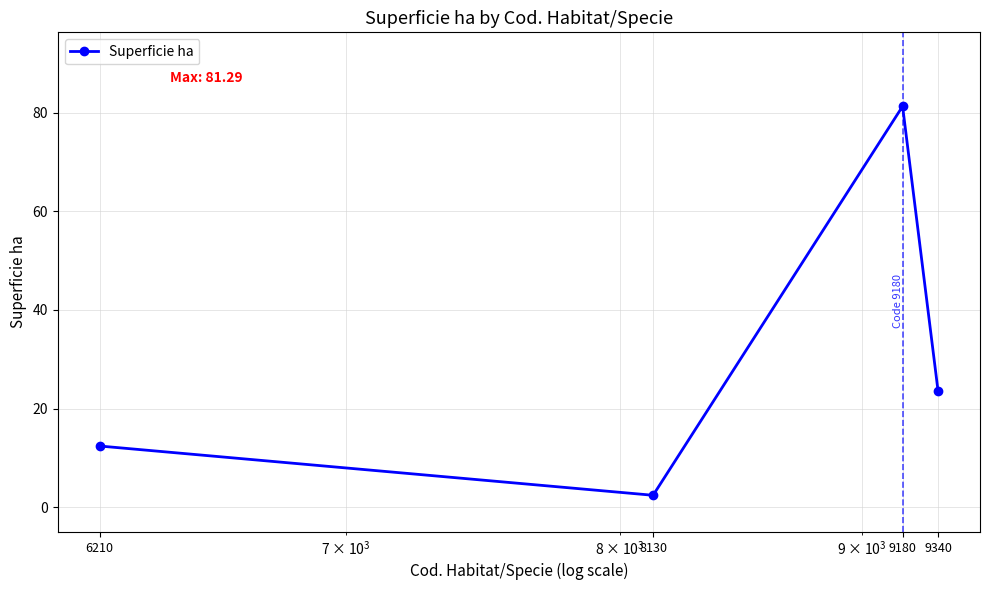

True or false: there are more than 2 points higher than both neighbors.

False